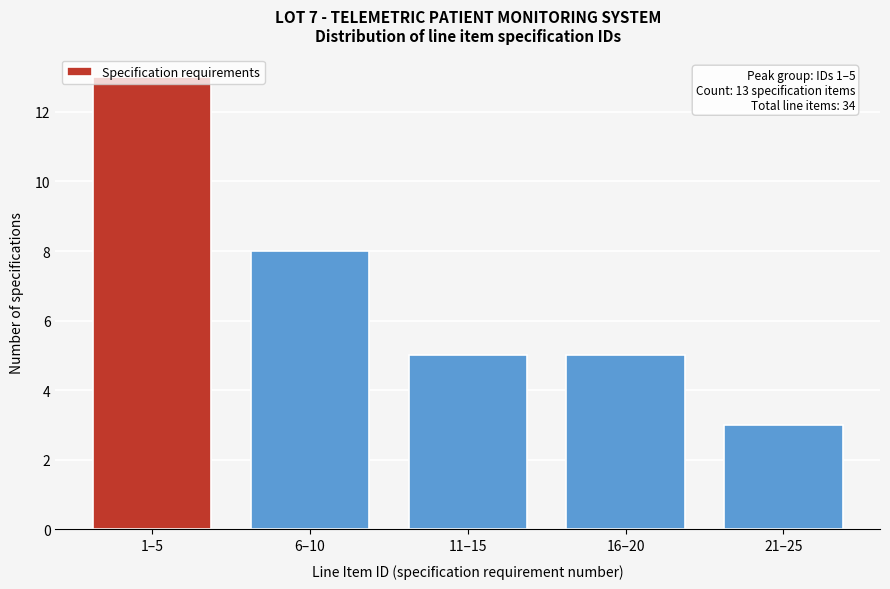

Approximately how many times larger is the value at 6–10 compared to 11–15?

1.6